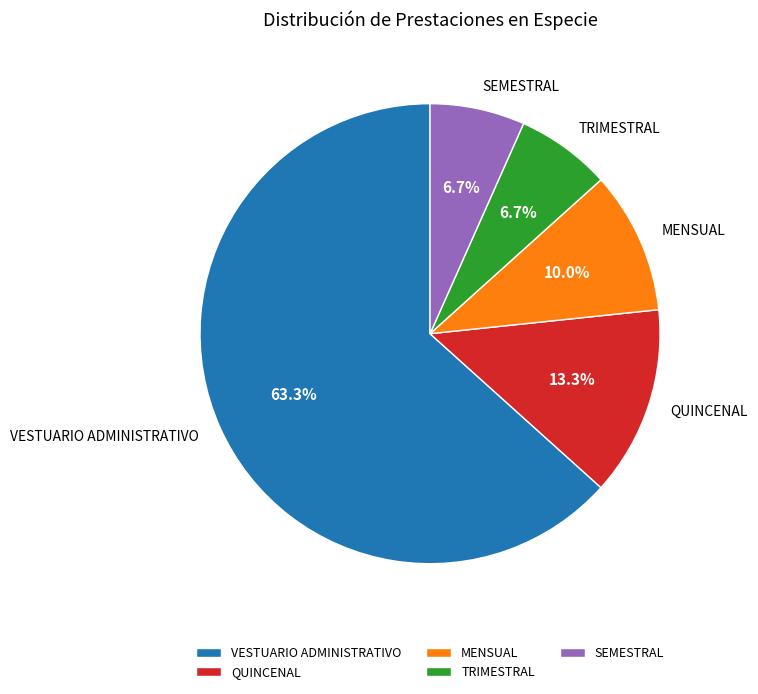

True or false: MENSUAL accounts for 10% of the total.

True